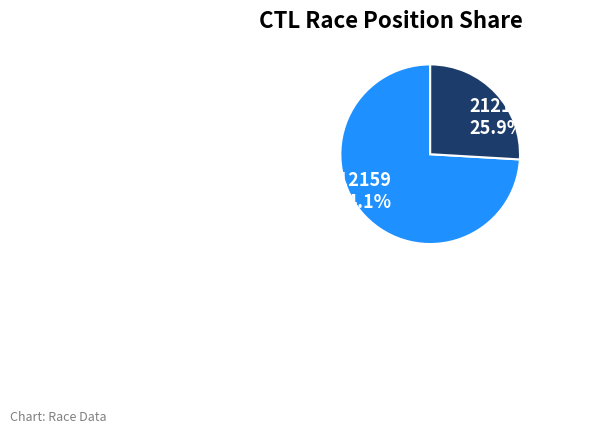

Which category has the biggest portion of the pie?

212159